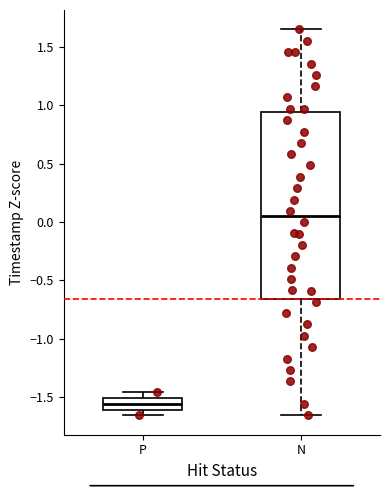

Which box is the tallest, from its lower edge to its upper edge?

N